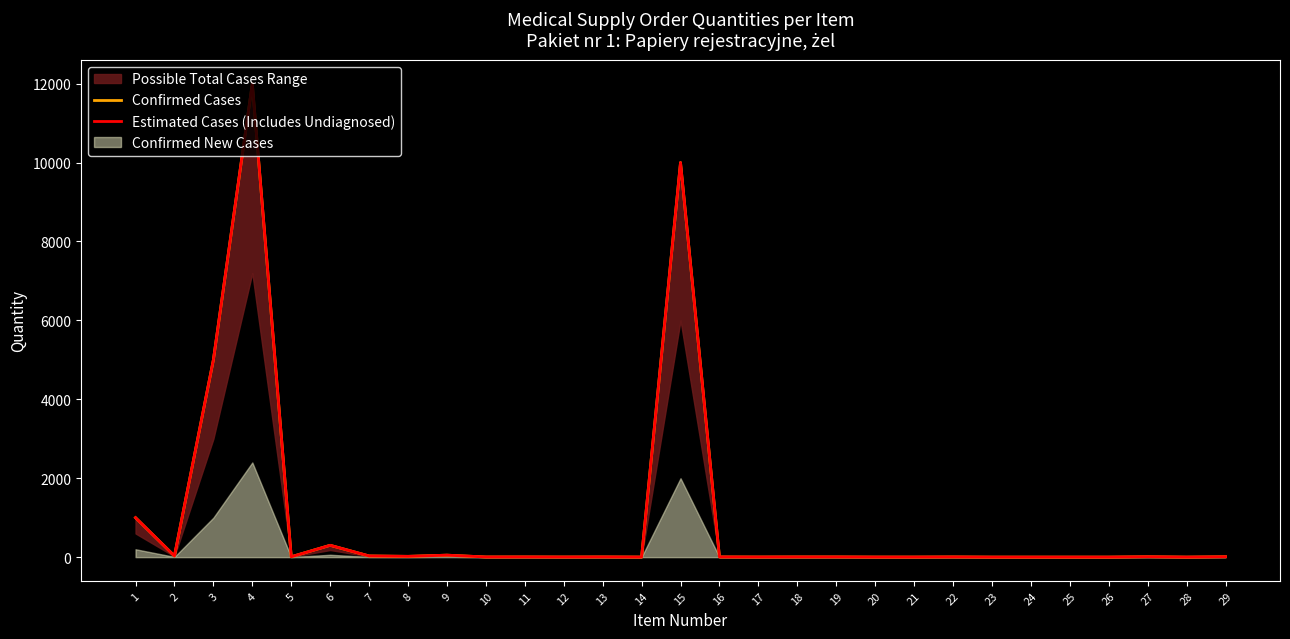

What is the difference between the maximum and minimum values in the Confirmed Cases series?

11999